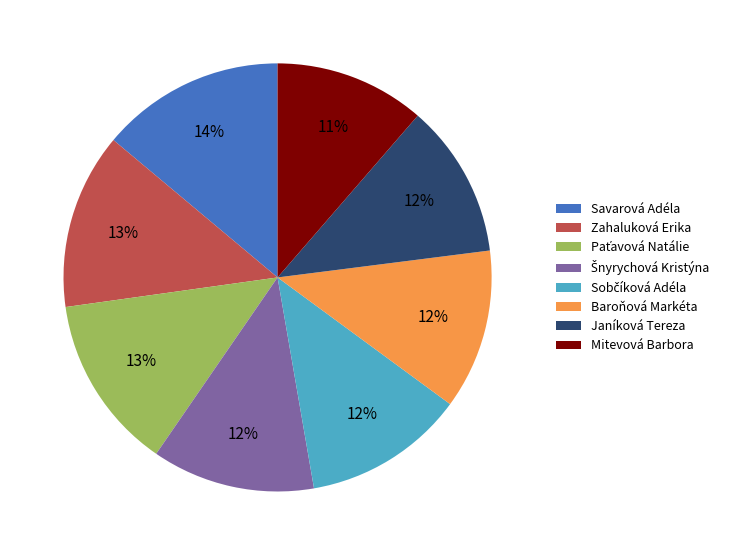

What is the ratio of the value at Mitevová Barbora to the value at Baroňová Markéta?

0.9